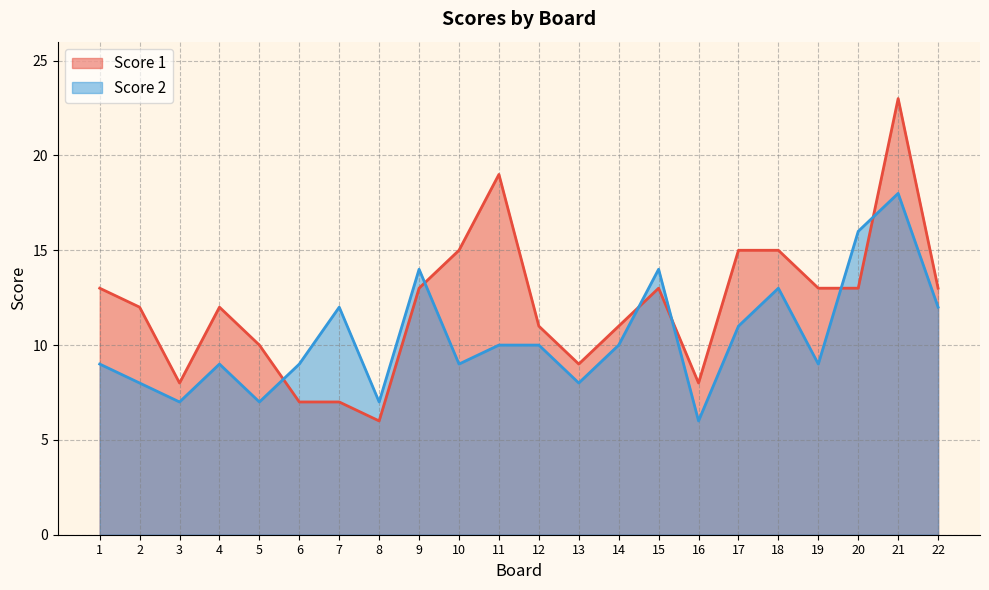

How many lines are shown in the chart?

2